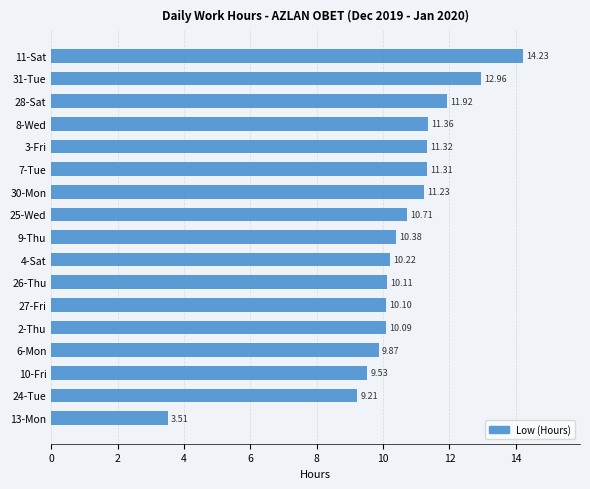

What is the difference between the values at 13-Mon and 6-Mon?

6.4